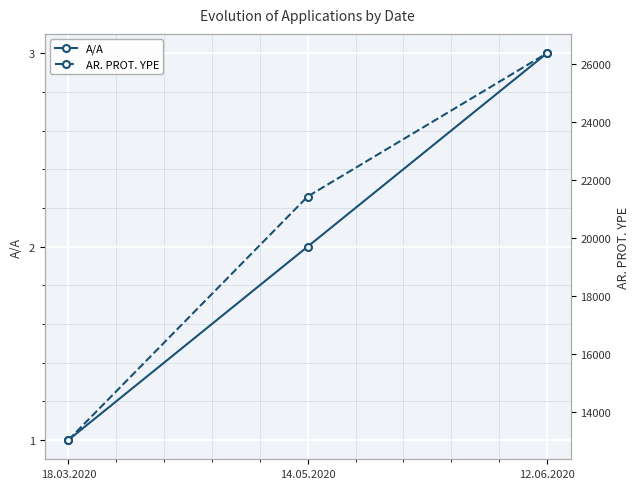

What are all the series names shown in the legend?

A/A, AR. PROT. YPE